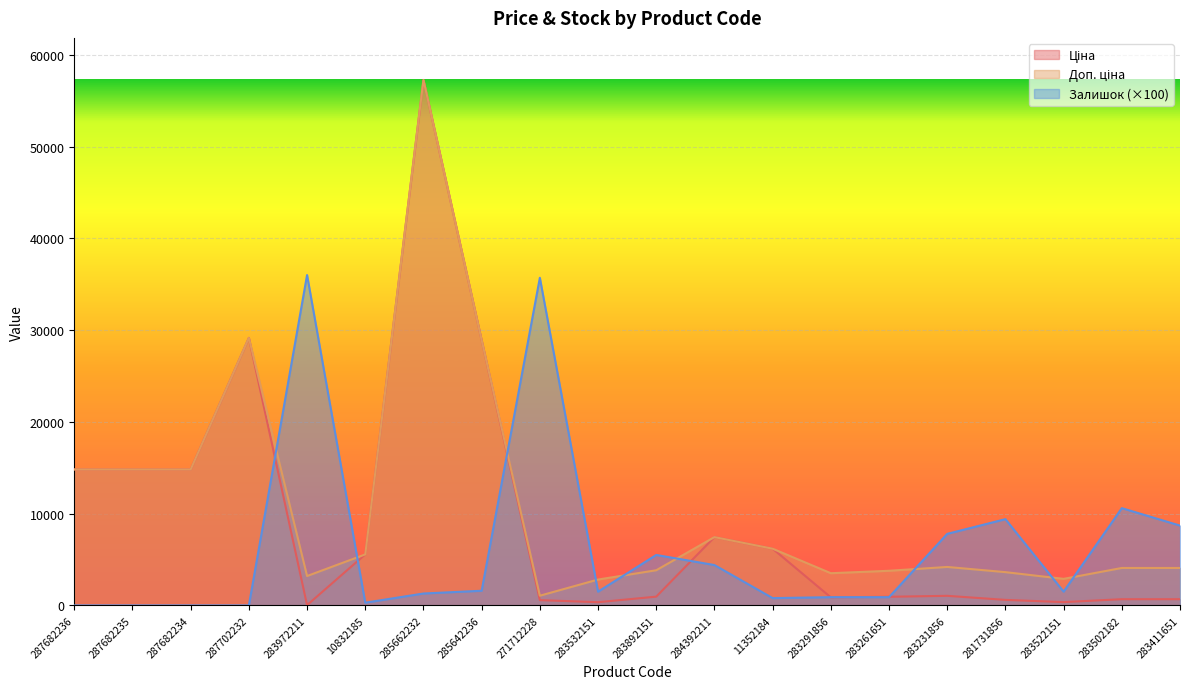

Is it true that Доп. ціна equals 688.6 at 283972211?

False